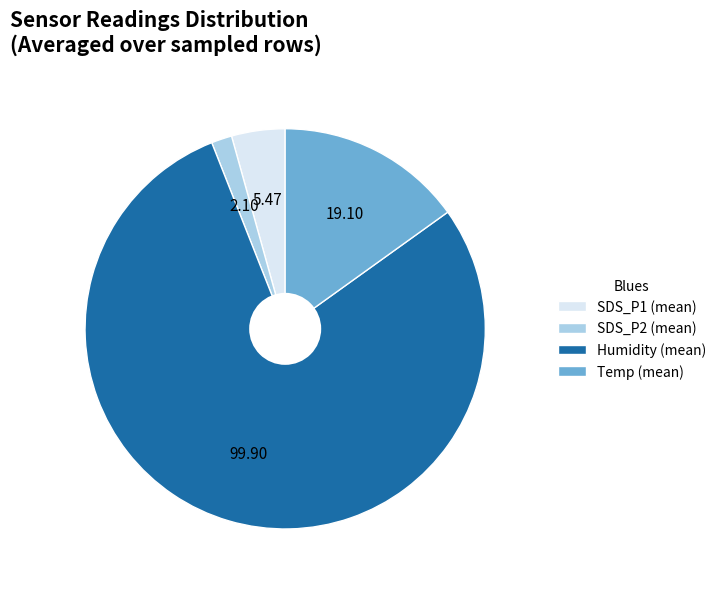

Is it true that SDS_P1 (mean) is 4% of the pie?

True